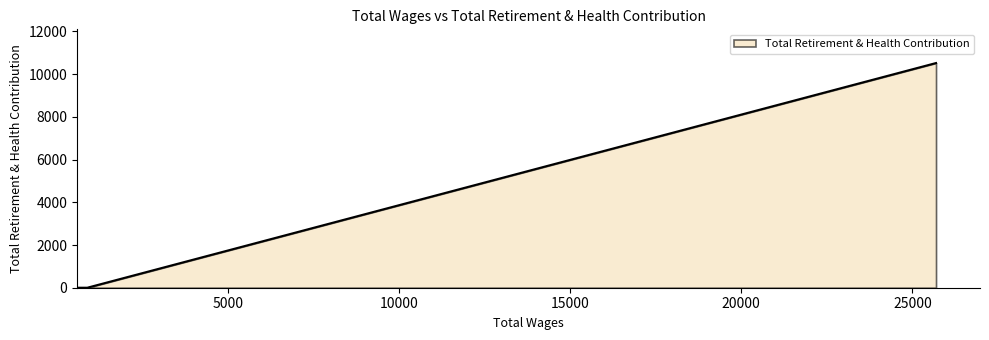

How many positive values are there?

1